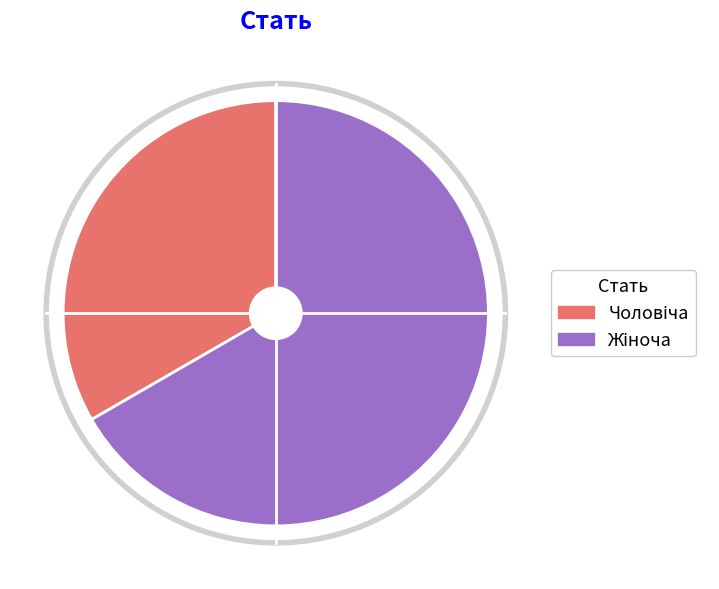

How many segments does this pie chart have?

2